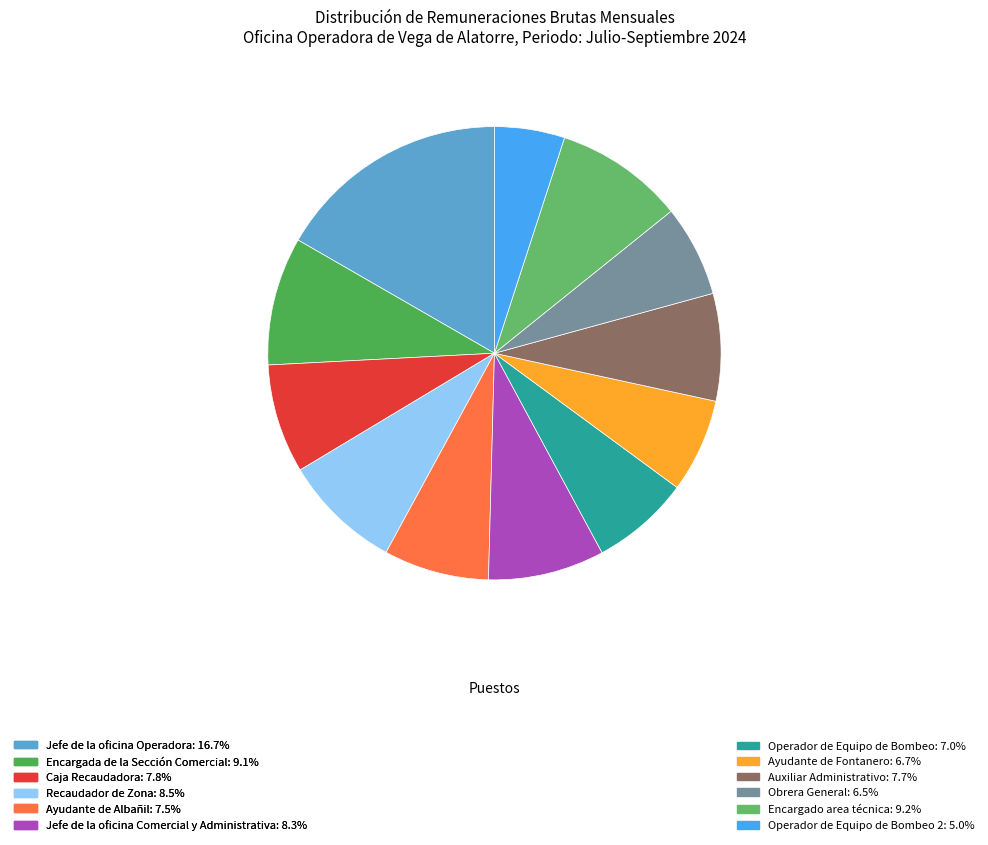

Which slice is the smallest?

Operador de Equipo de Bombeo 2